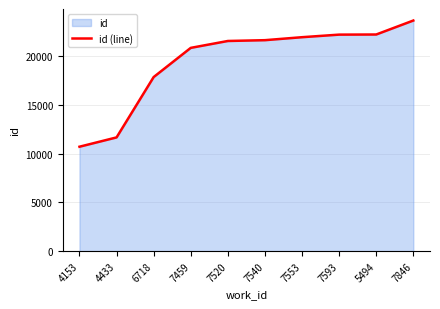

How many data points does each series have?

10